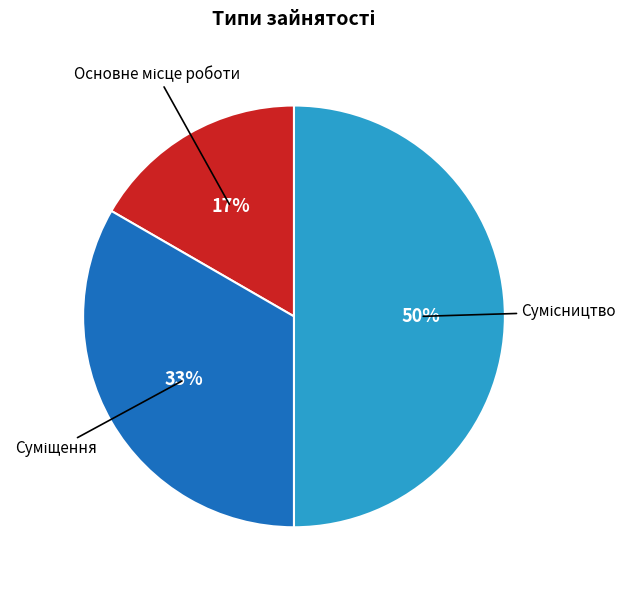

To the nearest percent, what is the difference between the largest and smallest slice percentages?

33%